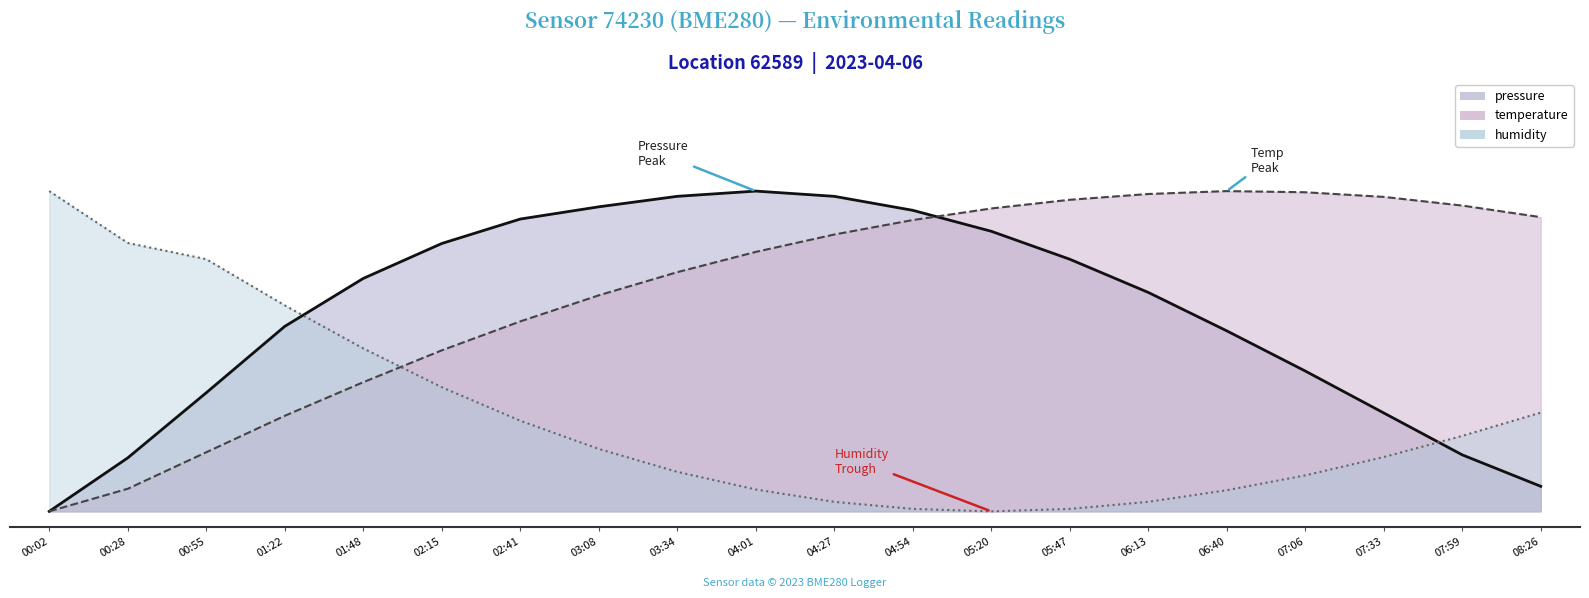

List the labels in order of temperature value, smallest first.

00:02, 00:28, 00:55, 01:22, 01:48, 02:15, 02:41, 03:08, 03:34, 04:01, 04:27, 04:54, 08:26, 05:20, 07:59, 05:47, 07:33, 06:13, 07:06, 06:40